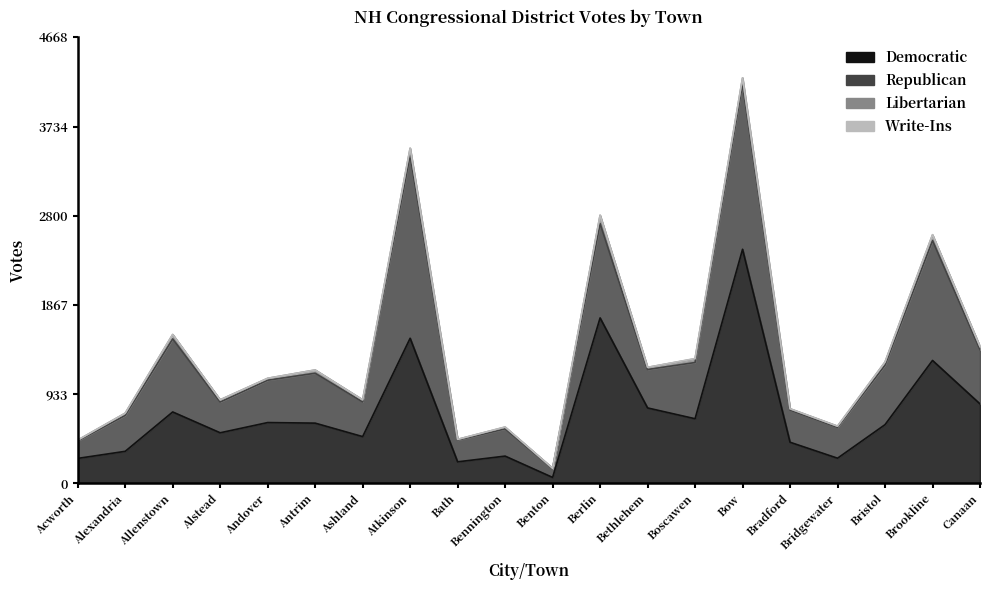

What is the difference between the Democratic values at Boscawen and Atkinson?

842